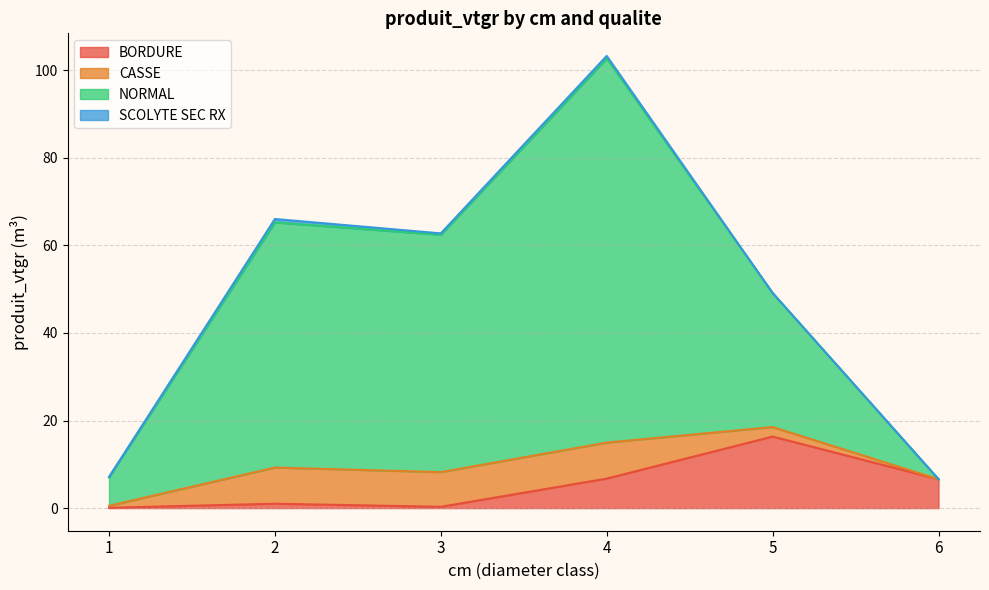

Which series has the largest total across all categories?

NORMAL